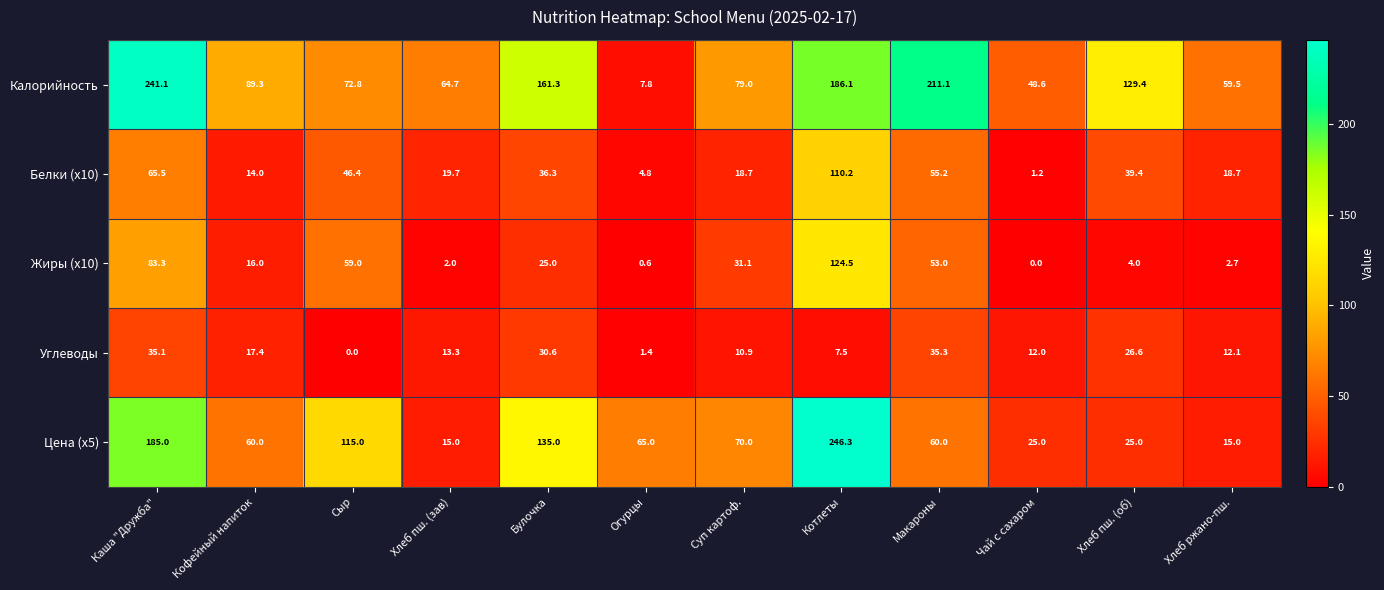

At which category does the chart reach its peak across all series?

Котлеты